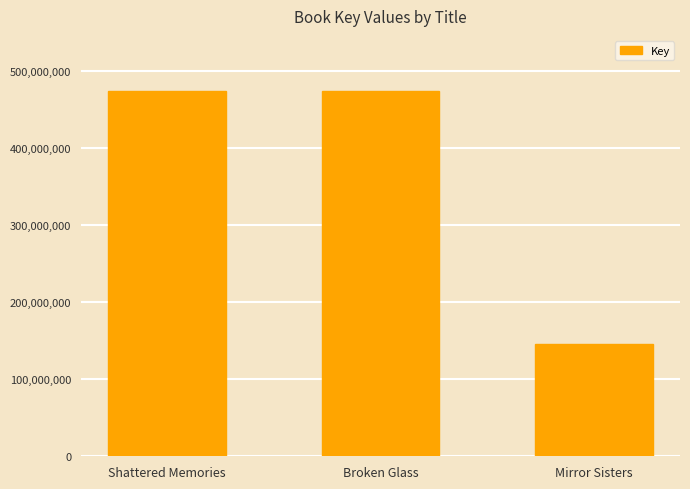

Which has a higher value, Shattered Memories or Mirror Sisters?

Shattered Memories